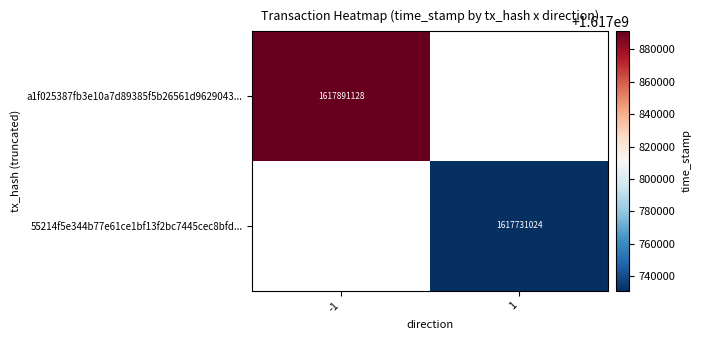

The value of 55214f5e344b77e61ce1bf13f2bc7445cec8bfd... at 1 is 1617731024. True or false?

True